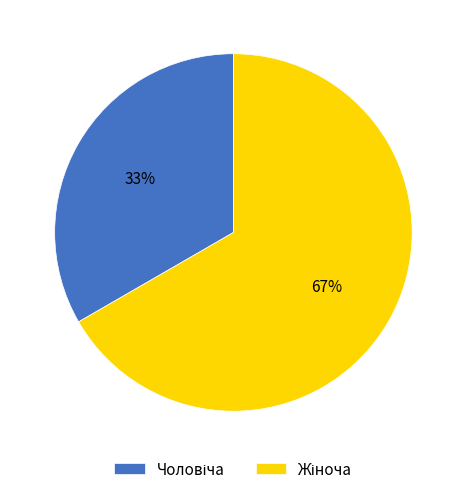

To the nearest percent, what is the average slice percentage?

50%